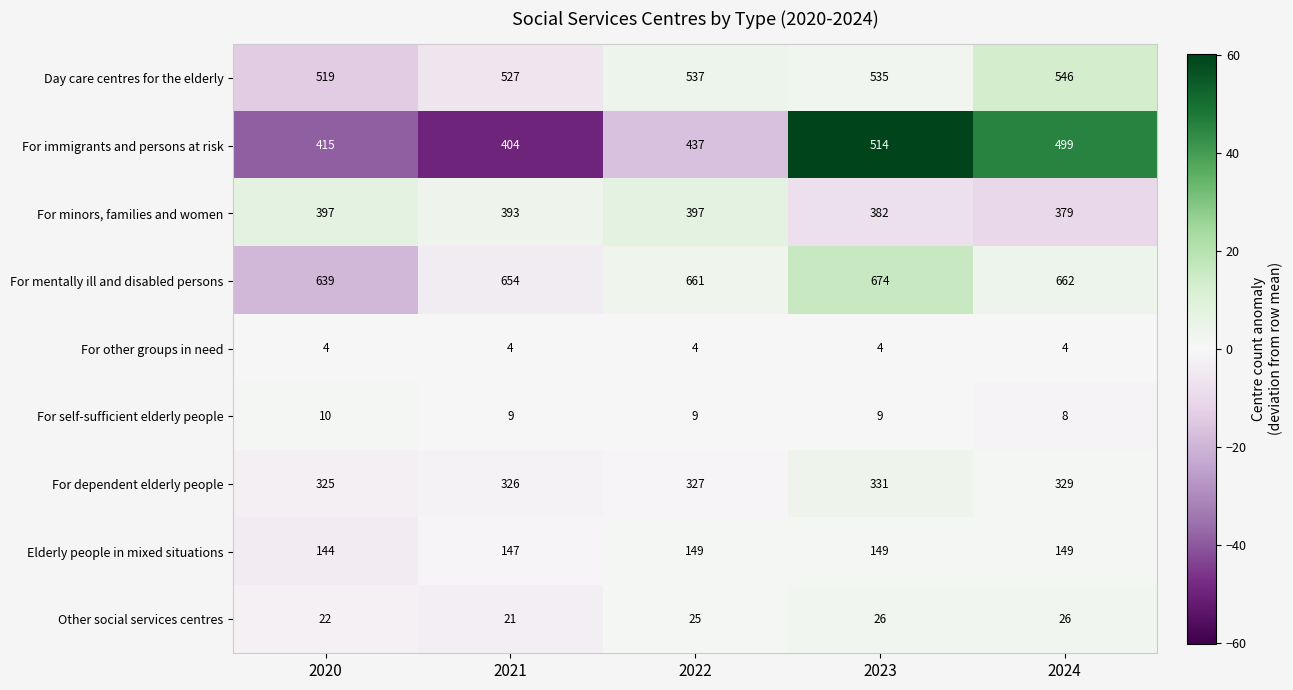

What is the smallest value displayed?

4